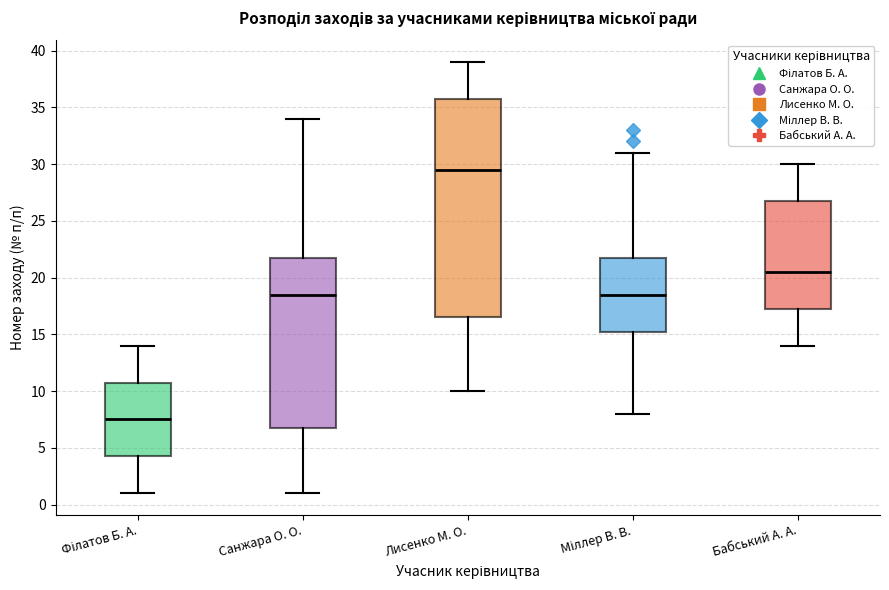

Which box has the highest median line?

Лисенко М. О.